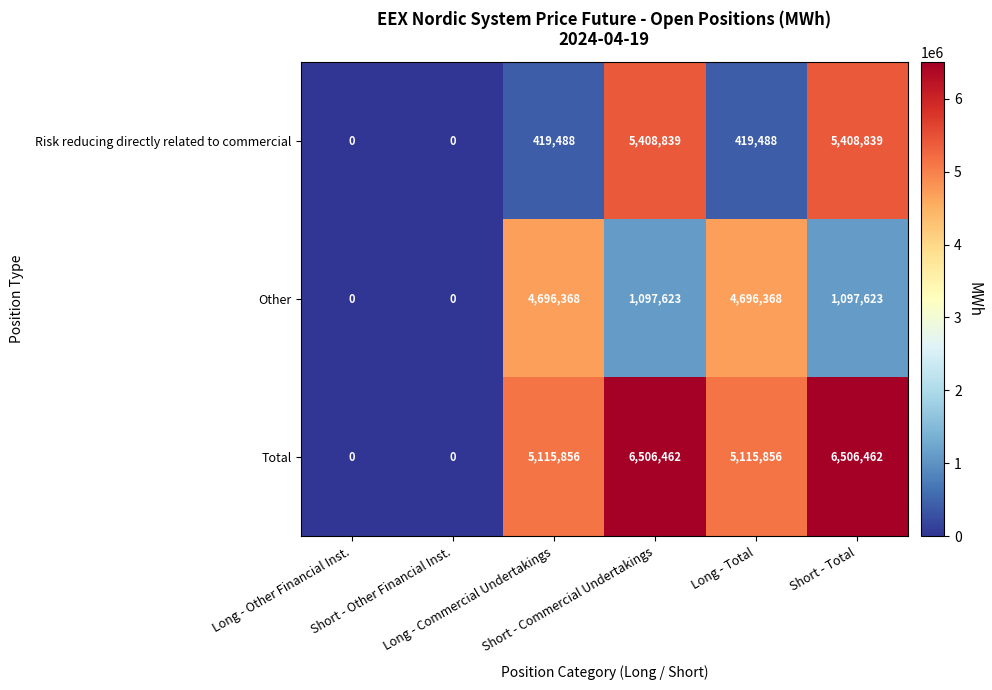

List the series in order of their peak value, lowest first.

Other, Risk reducing directly related to commercial, Total